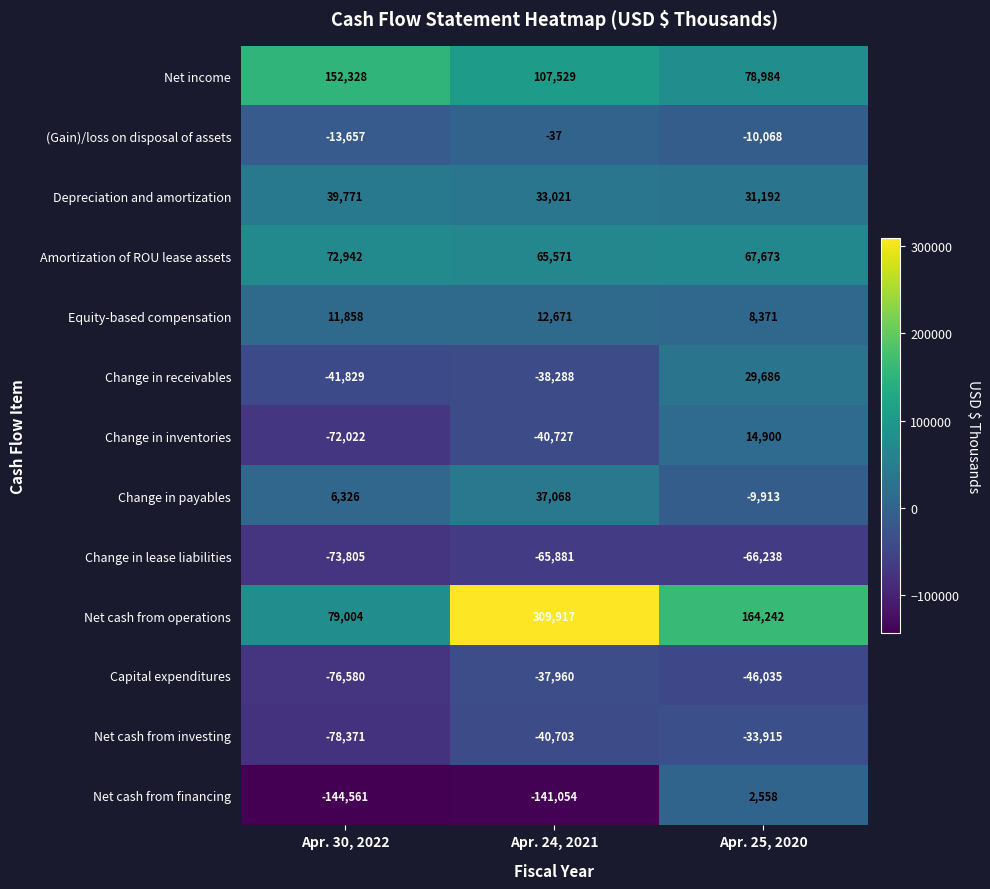

At which category is the sum across all series the highest?

Apr. 25, 2020